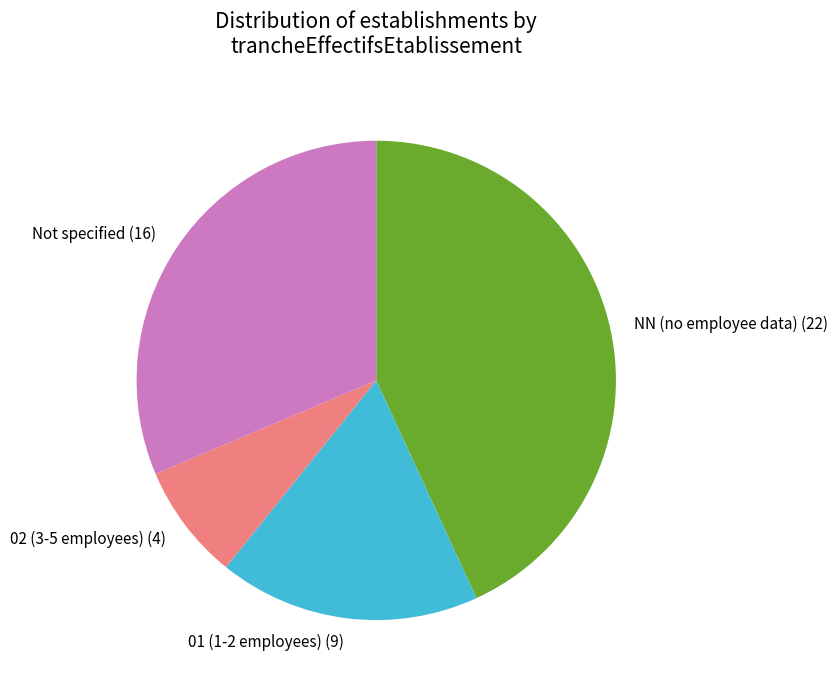

Does any single category account for the majority?

No